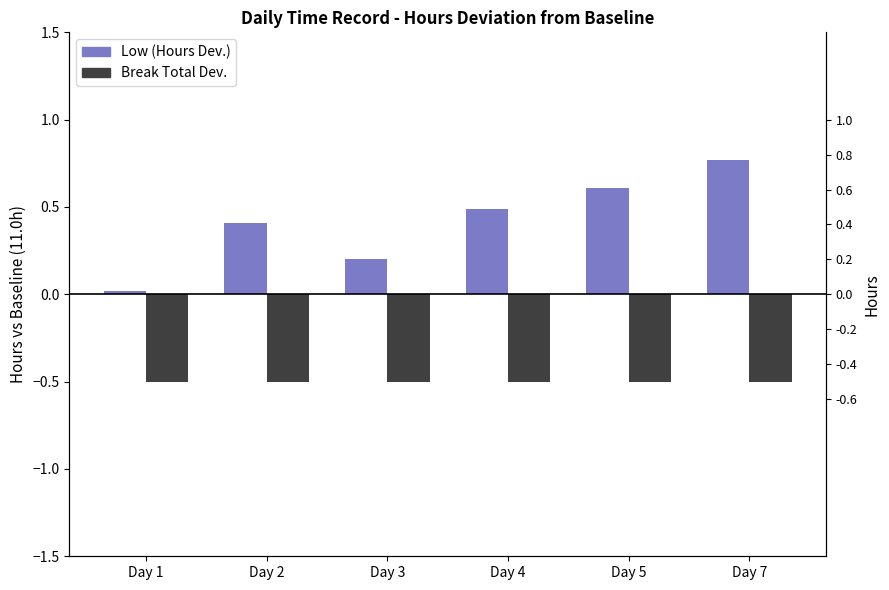

Rank the series at Day 1 from highest to lowest value.

Low (Hours Dev.), Break Total Dev.